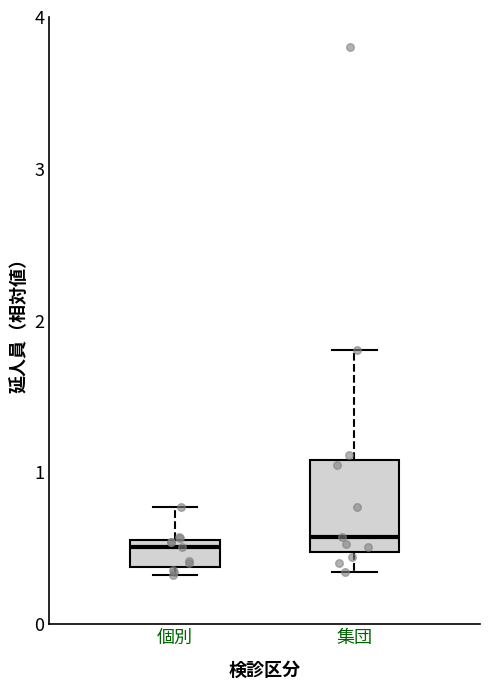

Where does the upper whisker of the box for 集団 end on the y-axis? The values are not printed on the chart, so give them approximately, as read against the axis.

1.8